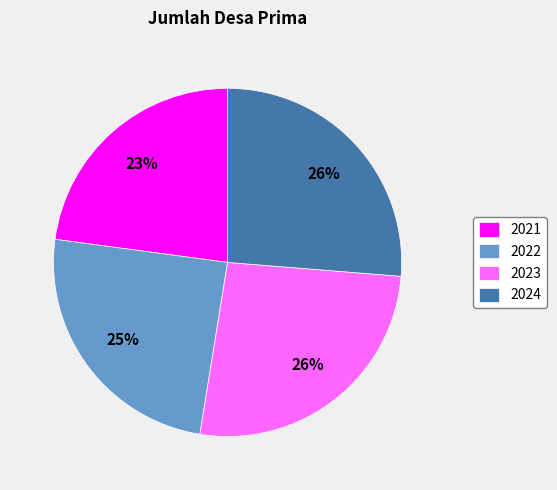

Does 2024 represent more than half of the total?

No